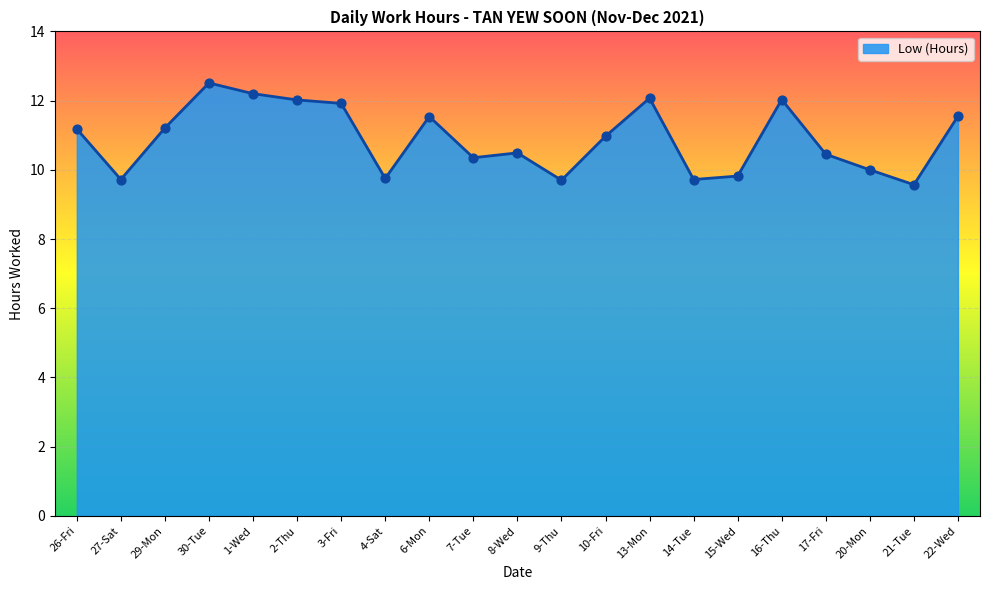

Between 30-Tue and 4-Sat, which is larger?

30-Tue